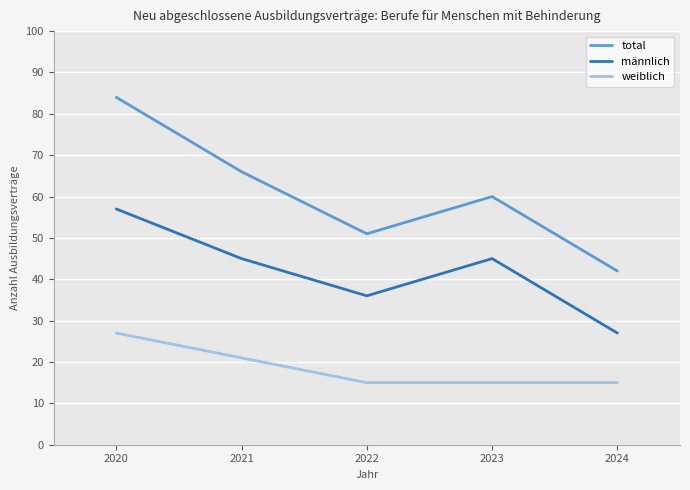

True or false: weiblich and total intersect in this chart.

False